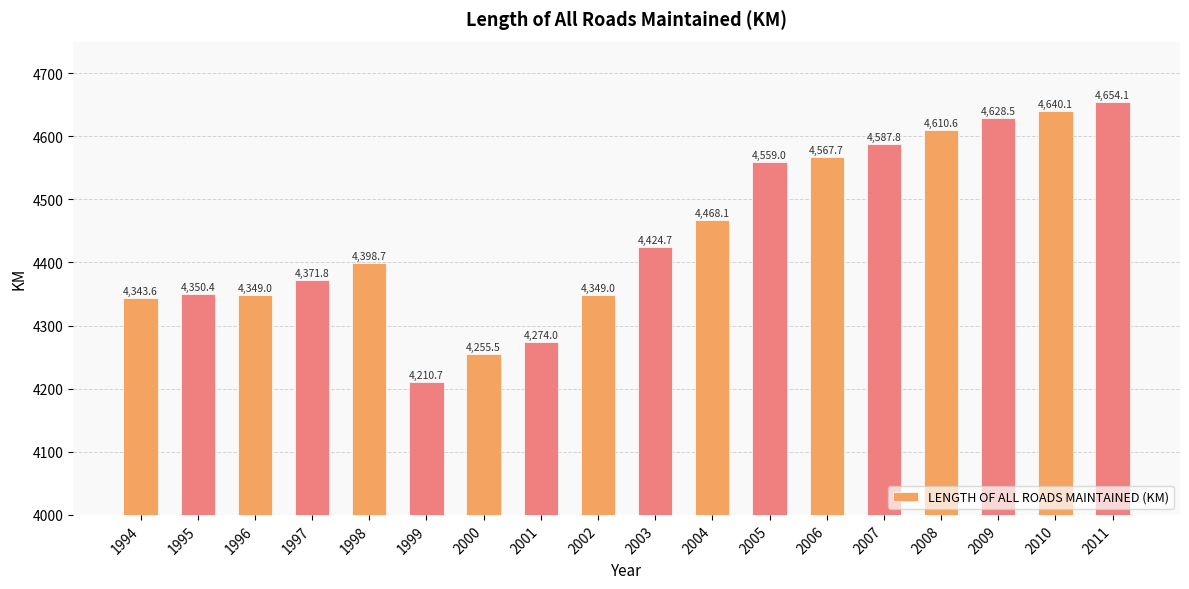

What is the value of the 7th bar from the left?

4255.5